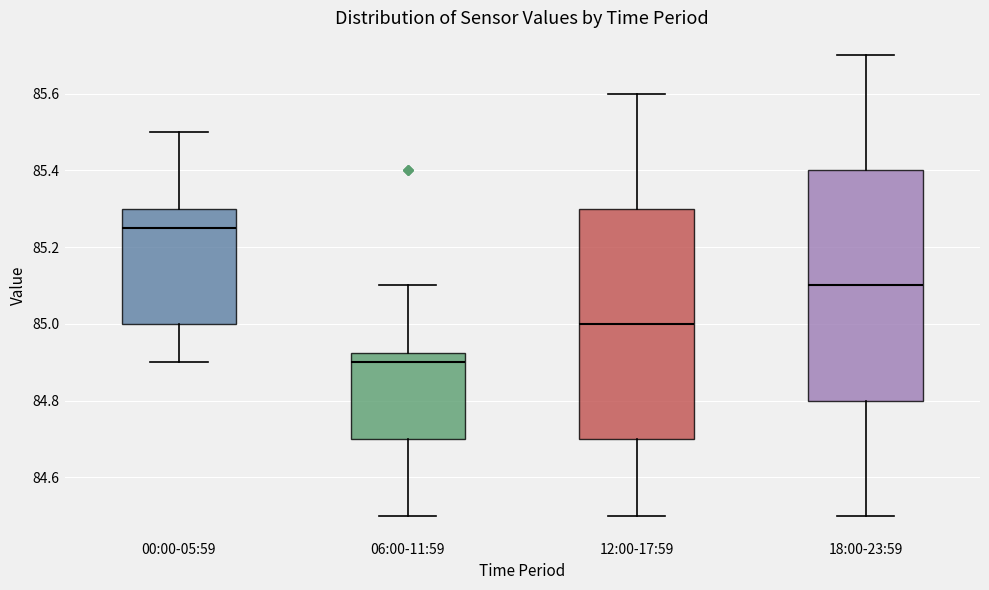

Reading left to right, transcribe this box plot: for each box, give where its median line is, the range the box spans, and where its two whiskers end, as read against the y-axis. The values are not printed on the chart, so give them approximately, as read against the axis.

00:00-05:59: median 85.26, box 85.00 to 85.30, whiskers 84.90 to 85.50
06:00-11:59: median 84.90, box 84.70 to 84.92, whiskers 84.50 to 85.10
12:00-17:59: median 85.00, box 84.70 to 85.30, whiskers 84.50 to 85.60
18:00-23:59: median 85.10, box 84.80 to 85.40, whiskers 84.50 to 85.70